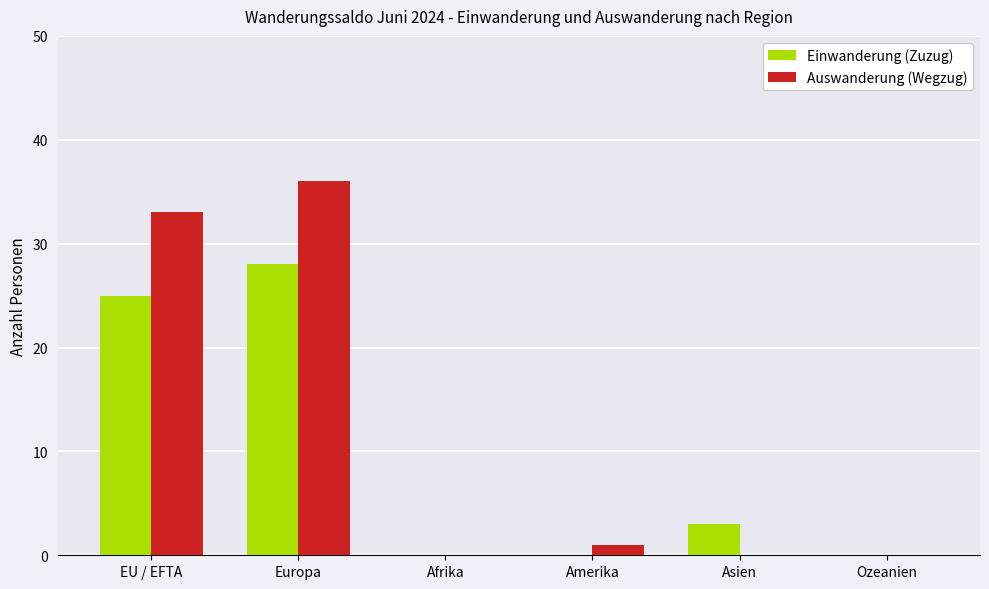

What are all the series names shown in the legend?

Einwanderung (Zuzug), Auswanderung (Wegzug)